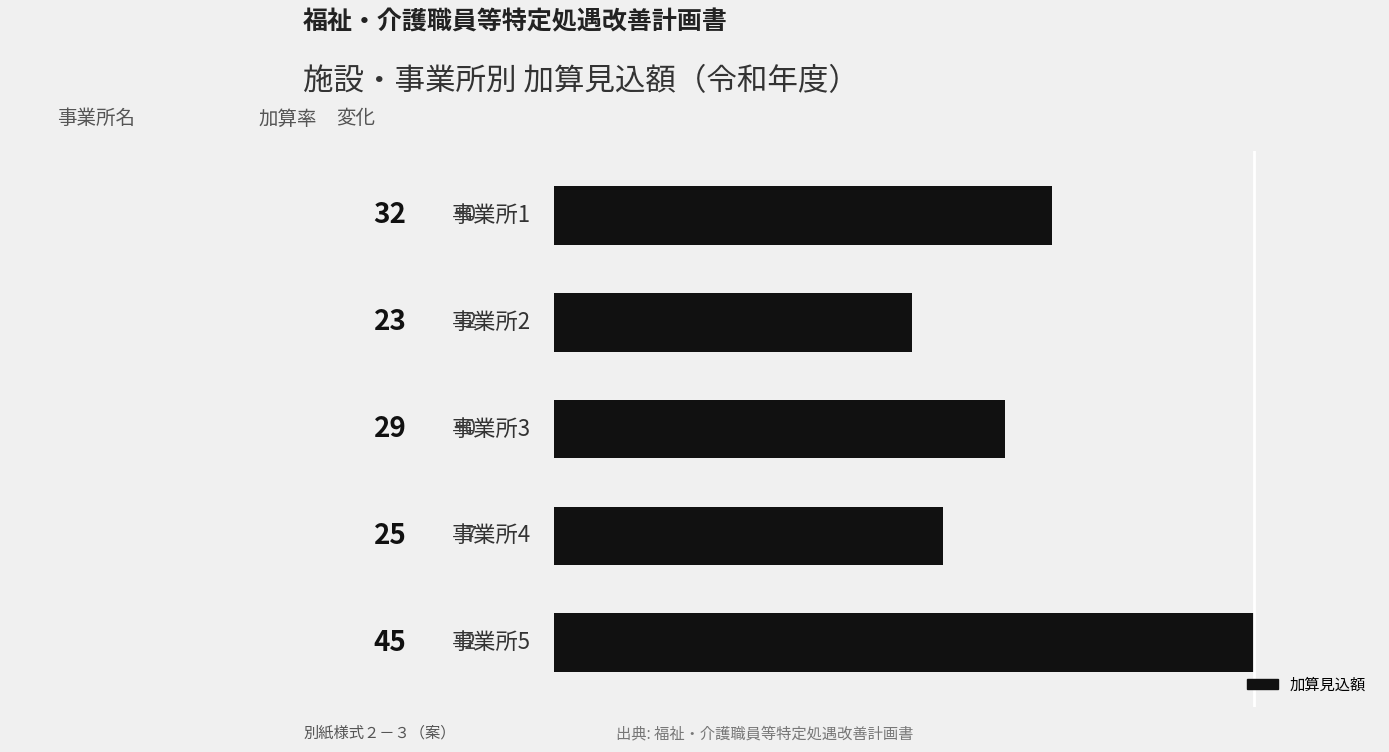

What is the minimum value shown in the chart?

23